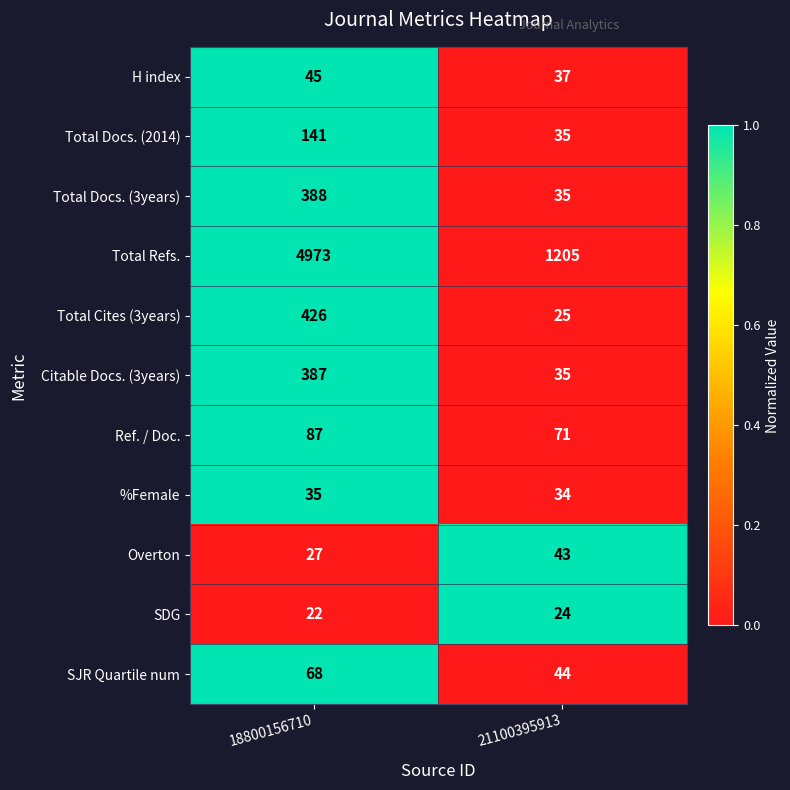

What is the minimum value for Citable Docs. (3years)?

35